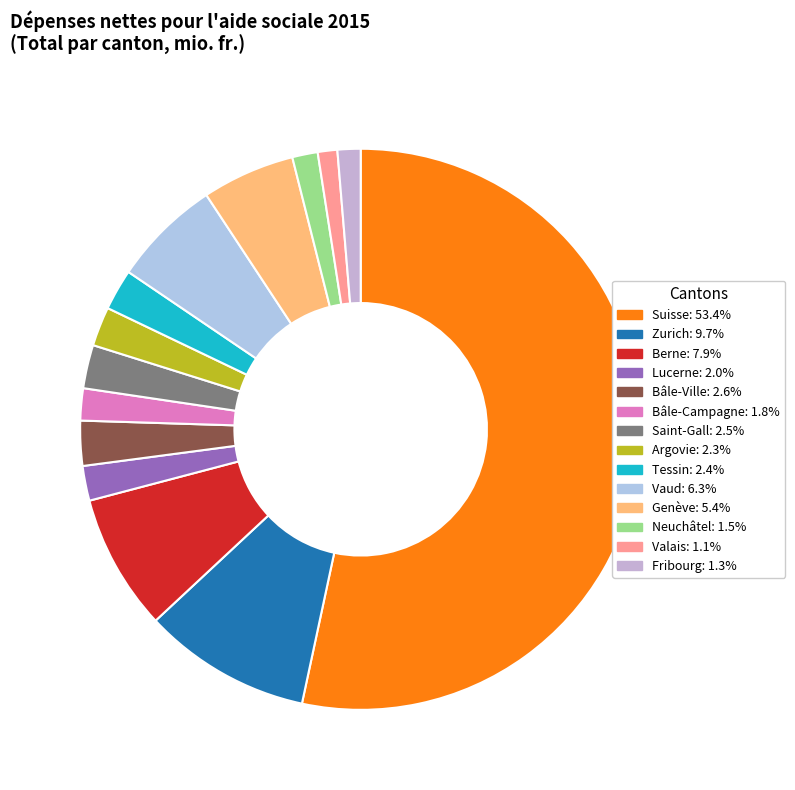

How many segments does this pie chart have?

14